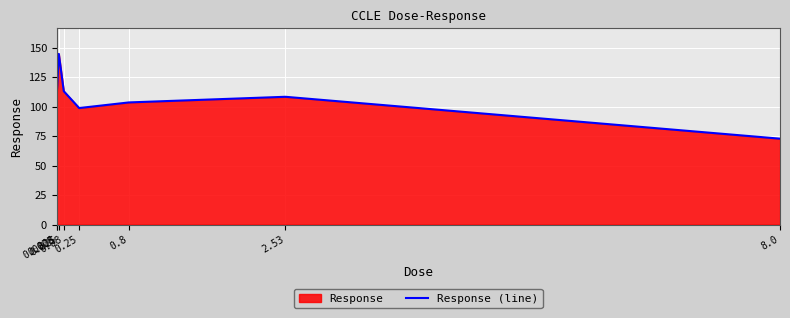

How many points are higher than both their immediate neighbors (excluding endpoints)?

2